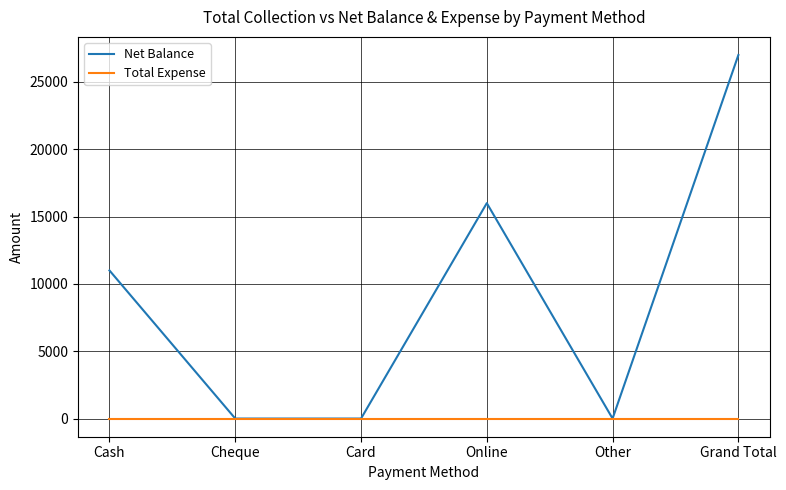

How many lines are shown in the chart?

2